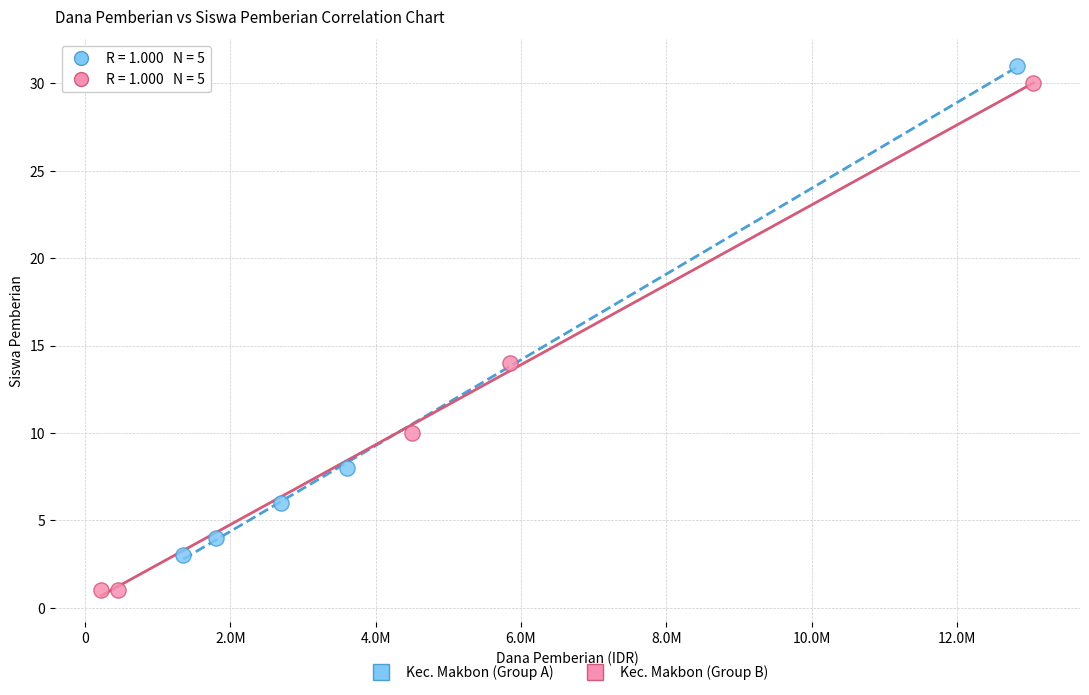

What are all the series names shown in the legend?

Kec. Makbon (Group A), Kec. Makbon (Group B)